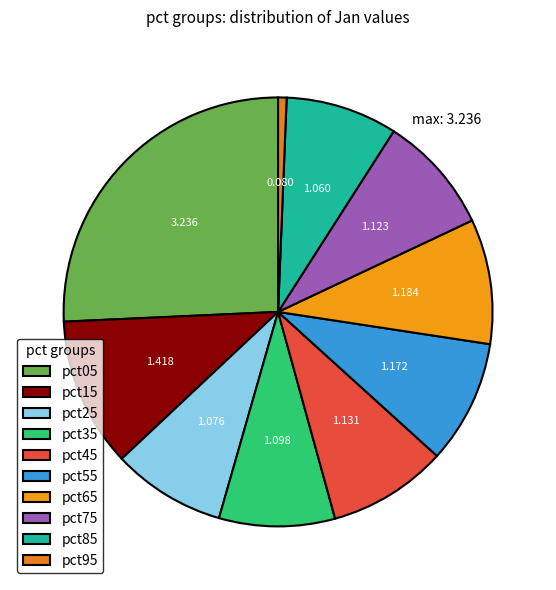

To the nearest percent, what is the combined percentage of pct25 and pct05?

34%